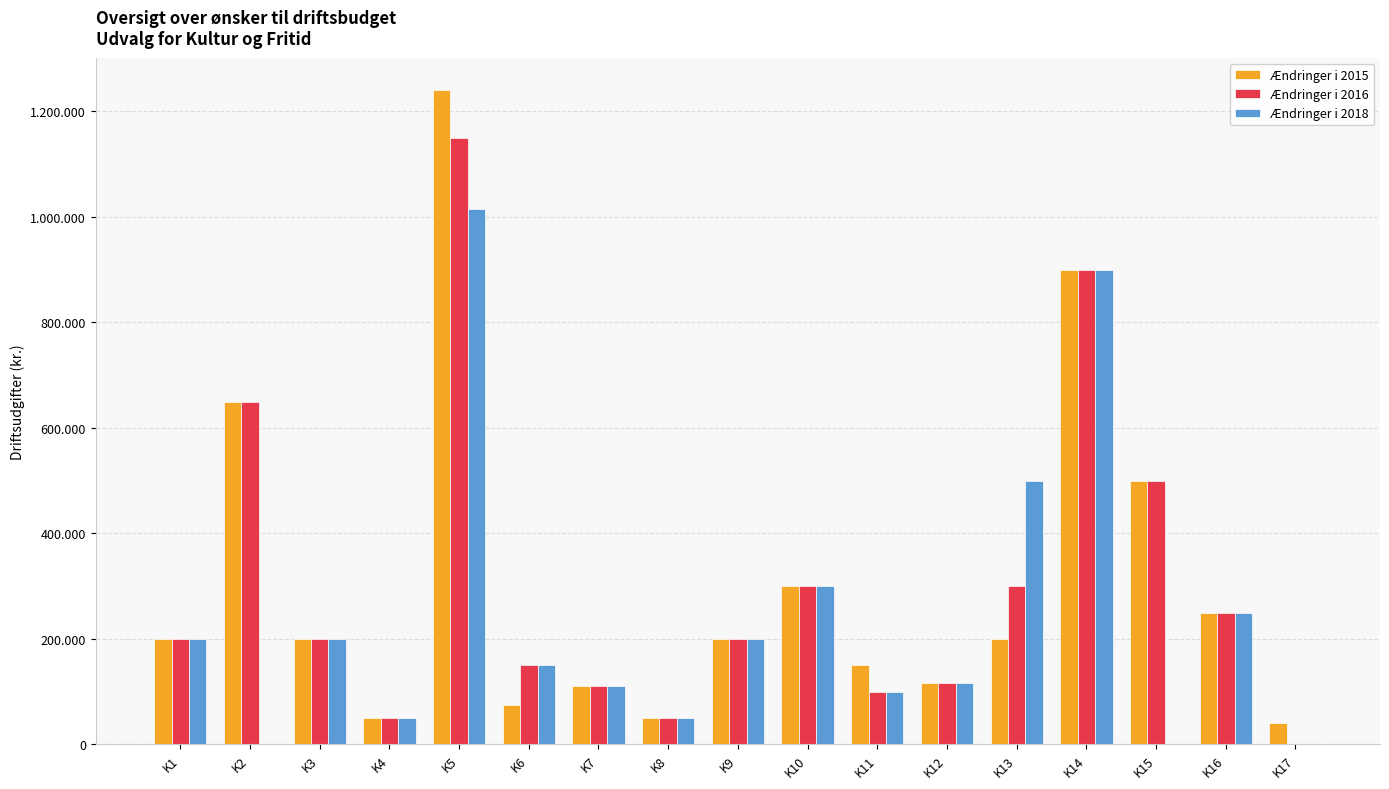

Are the bars grouped side by side (vs. stacked)?

Yes